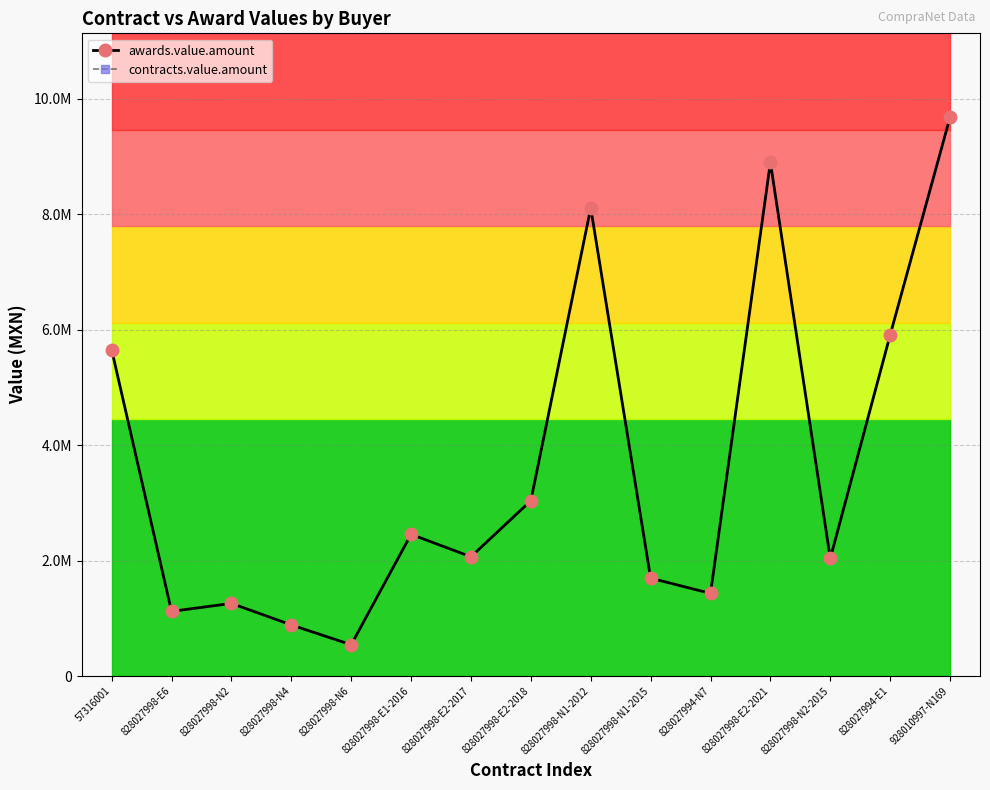

Does the chart have visible grid lines?

Yes